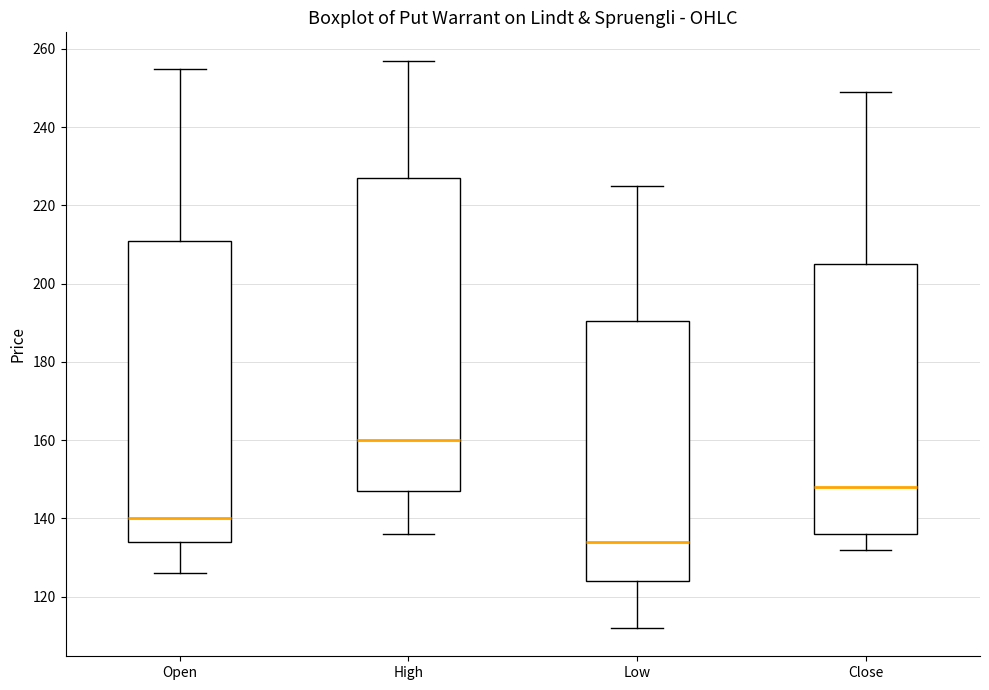

Which box's median line is the lowest?

Low